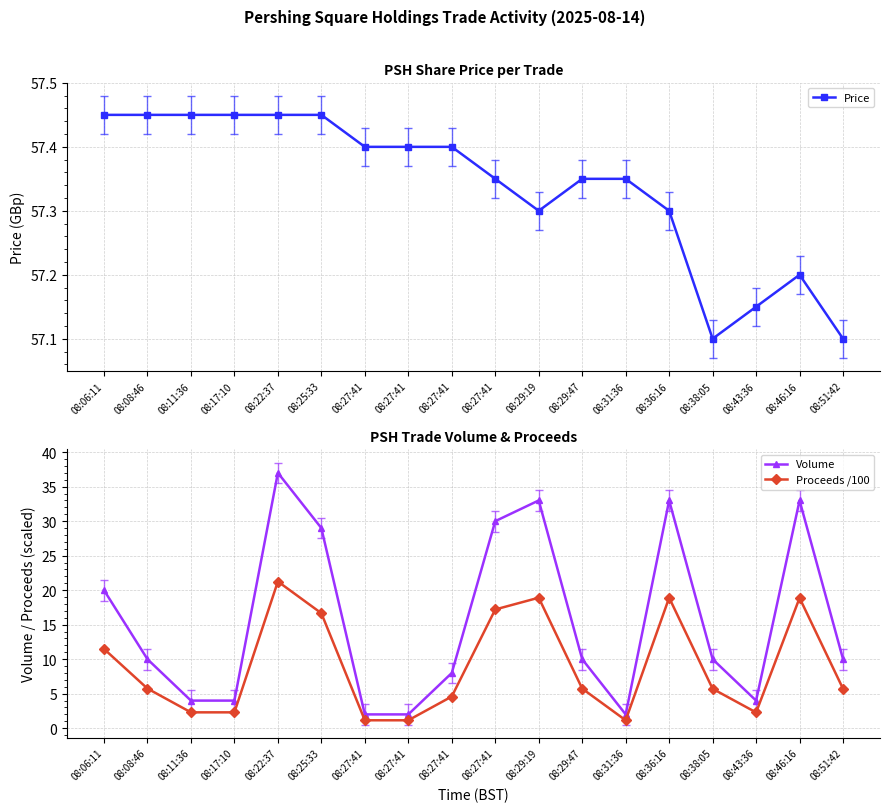

Which category has the lowest value in the Price series?

08:38:05